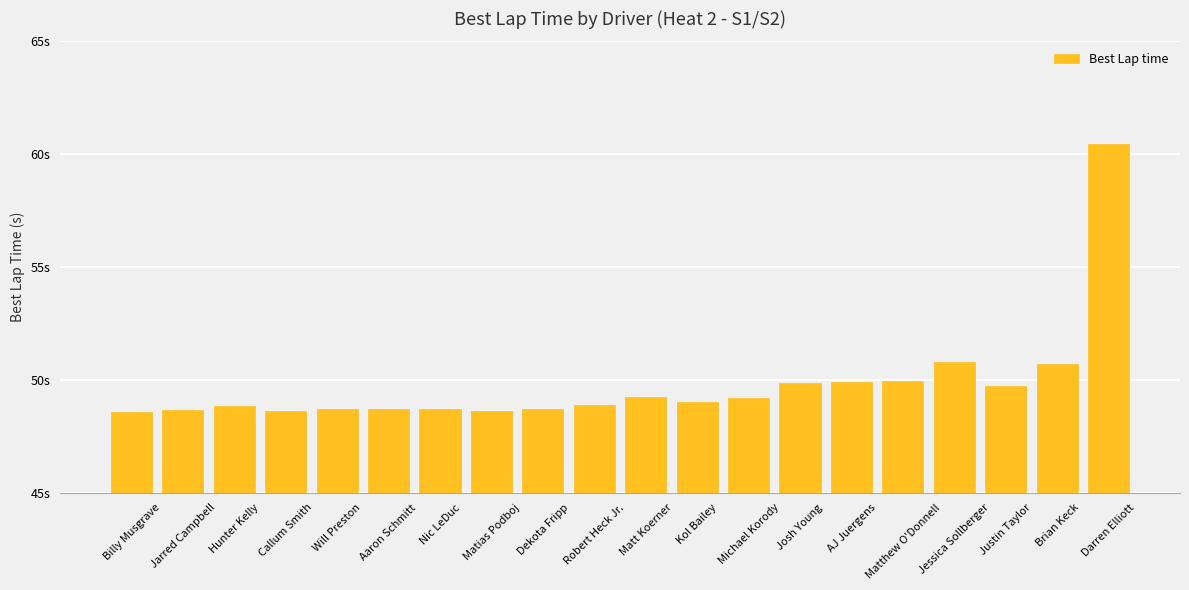

Does the chart contain any negative values?

No